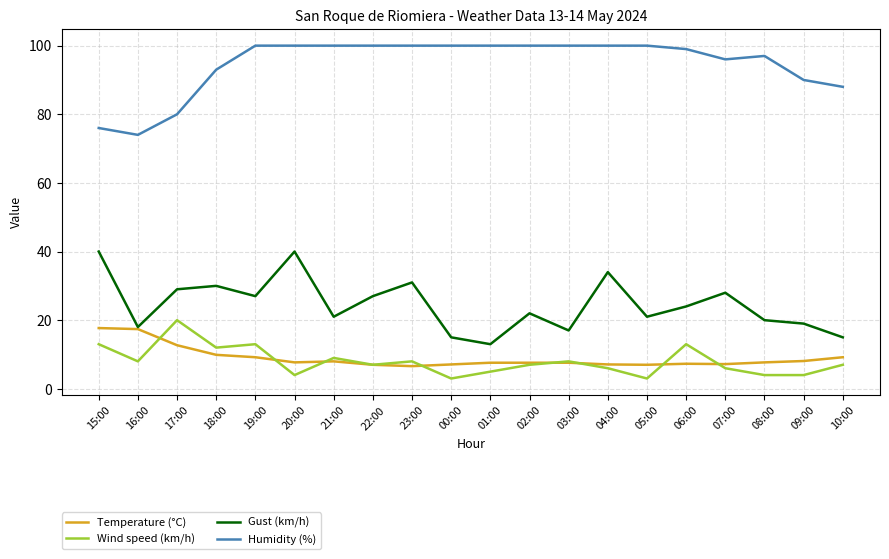

How many distinct data groups are displayed?

4